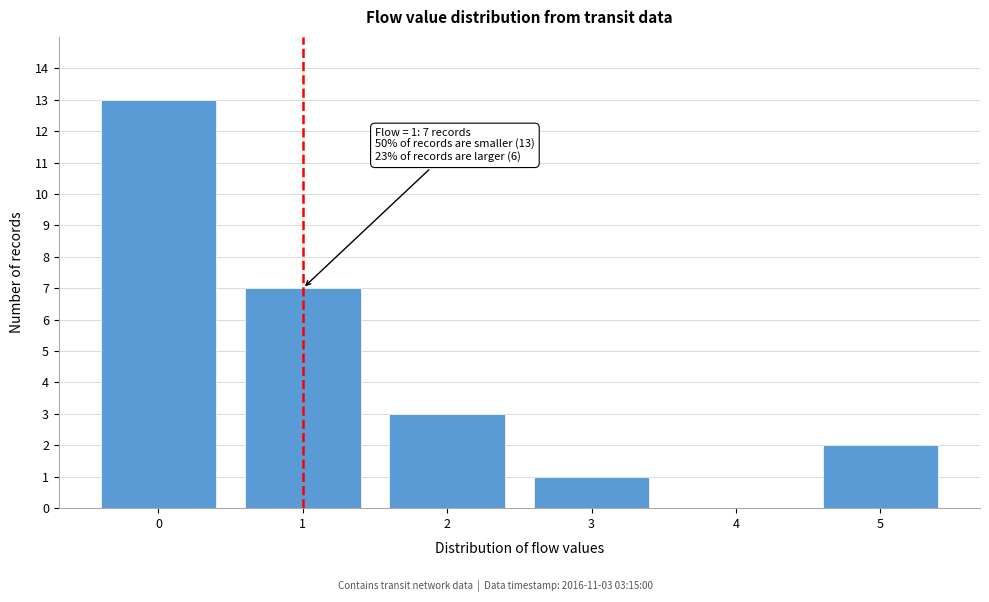

Which range on the x-axis has the tallest bar?

-0.5 to 0.5